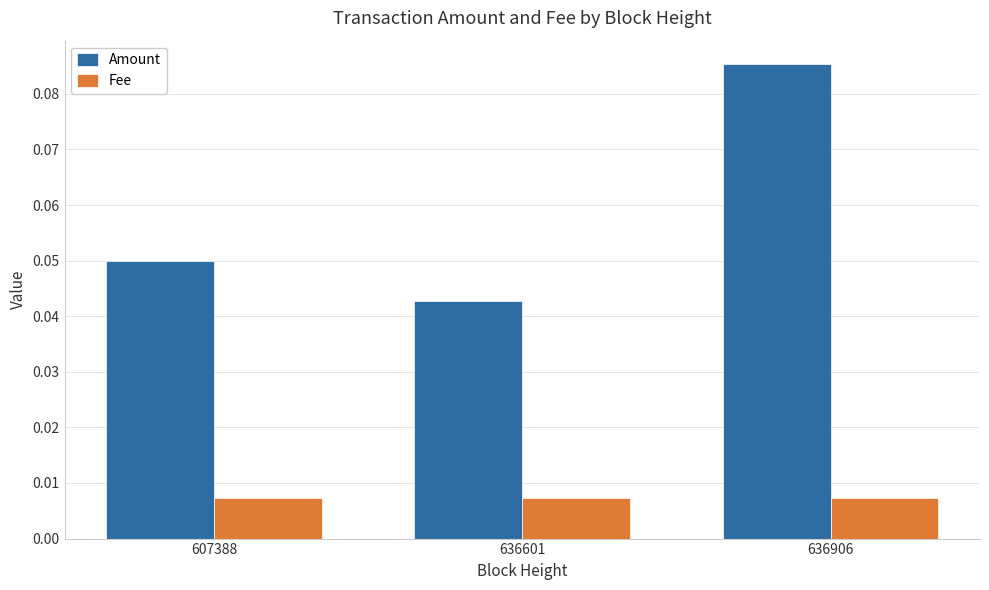

Which series has the widest spread of values?

Amount